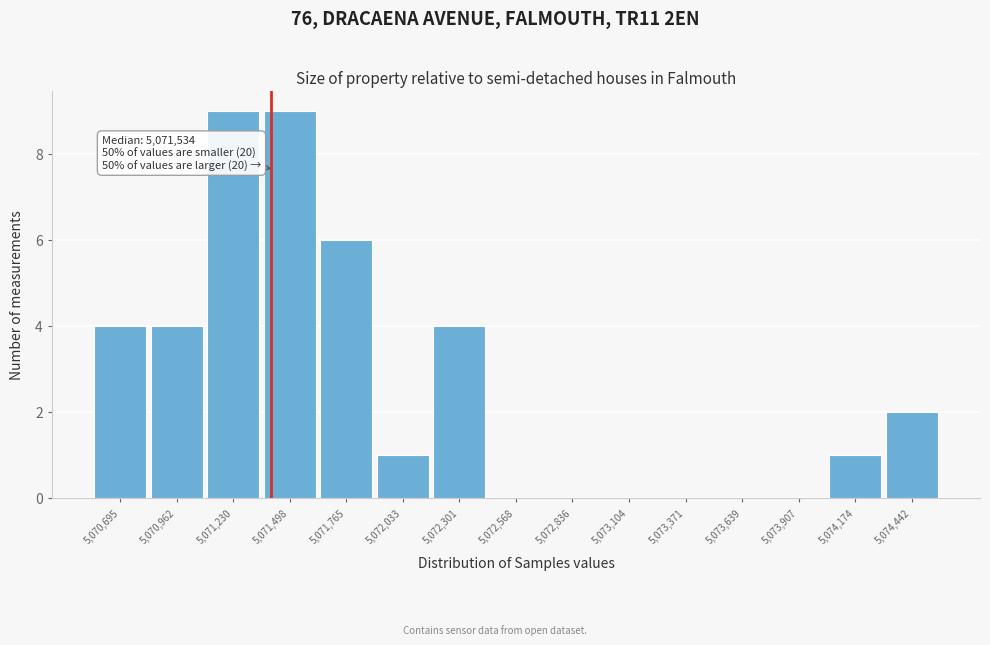

Reading left to right, list all the values displayed in this chart.

5,070,695=4	5,070,962=4	5,071,230=9	5,071,498=9	5,071,765=6	5,072,033=1	5,072,301=4	5,072,568=0	5,072,836=0	5,073,104=0	5,073,371=0	5,073,639=0	5,073,907=0	5,074,174=1	5,074,442=2